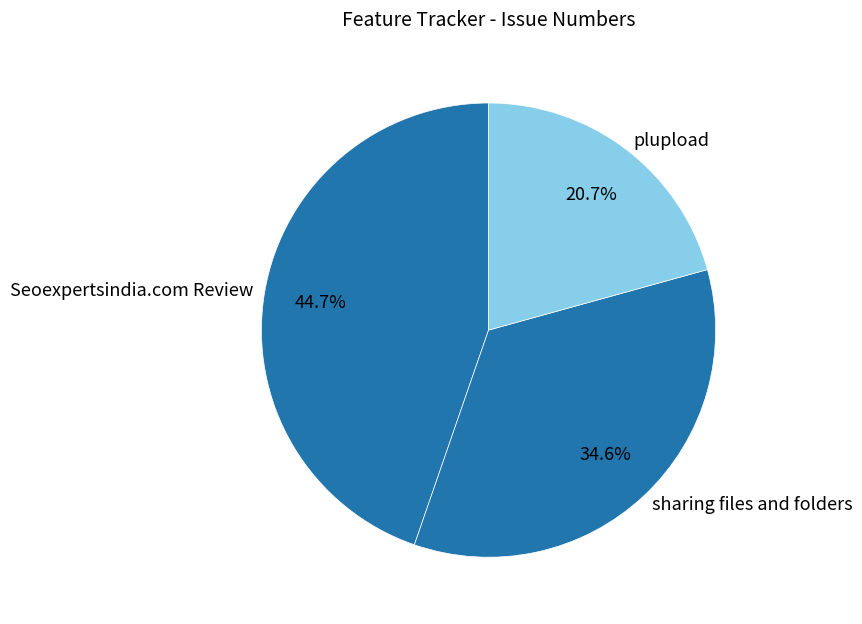

To the nearest percent, what portion does plupload represent?

21%